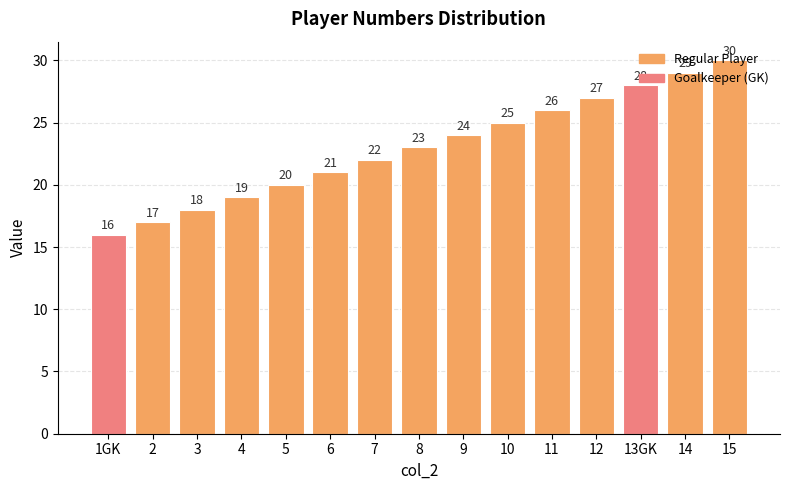

What is the difference between the values at 7 and 8?

1